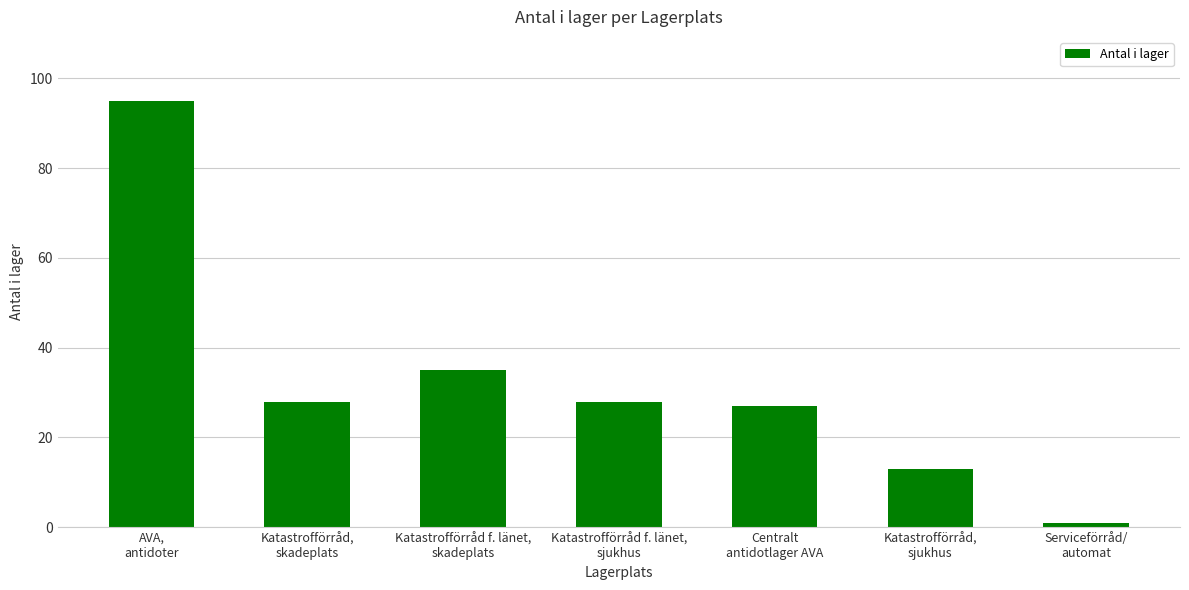

True or false: the data shows 28 at Katastrofförråd f. länet,
sjukhus.

True